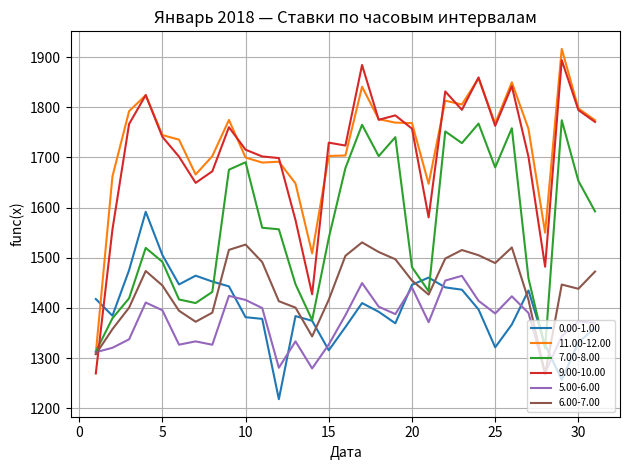

Which series ends up on top after the final intersection of 0.00-1.00 and 11.00-12.00?

11.00-12.00